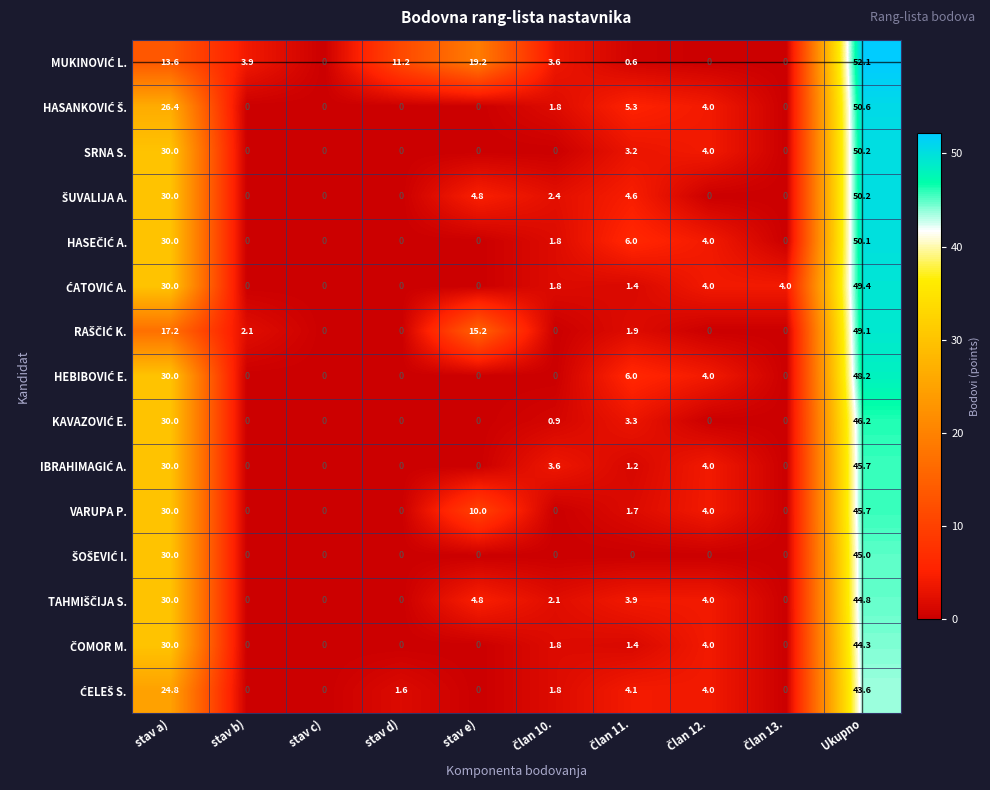

At which category is the sum across all series the highest?

Ukupno